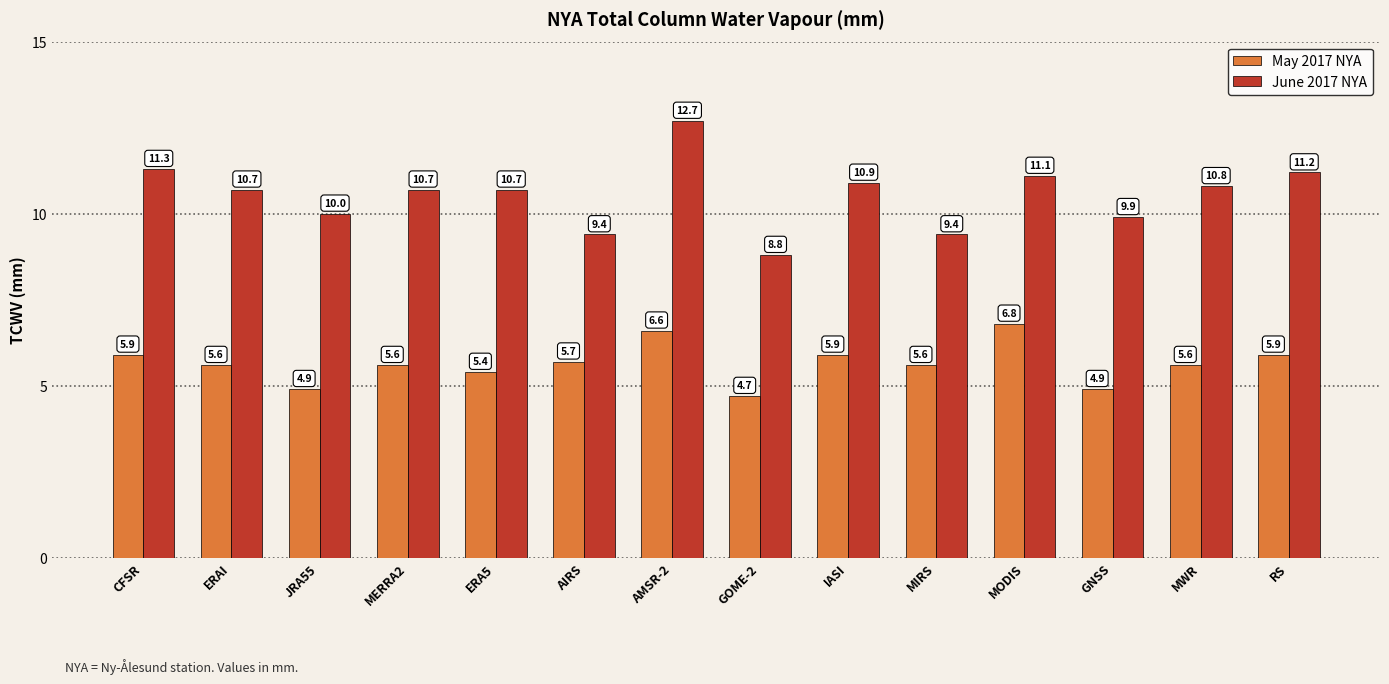

List the series in order of their overall mean, highest first.

June 2017 NYA, May 2017 NYA